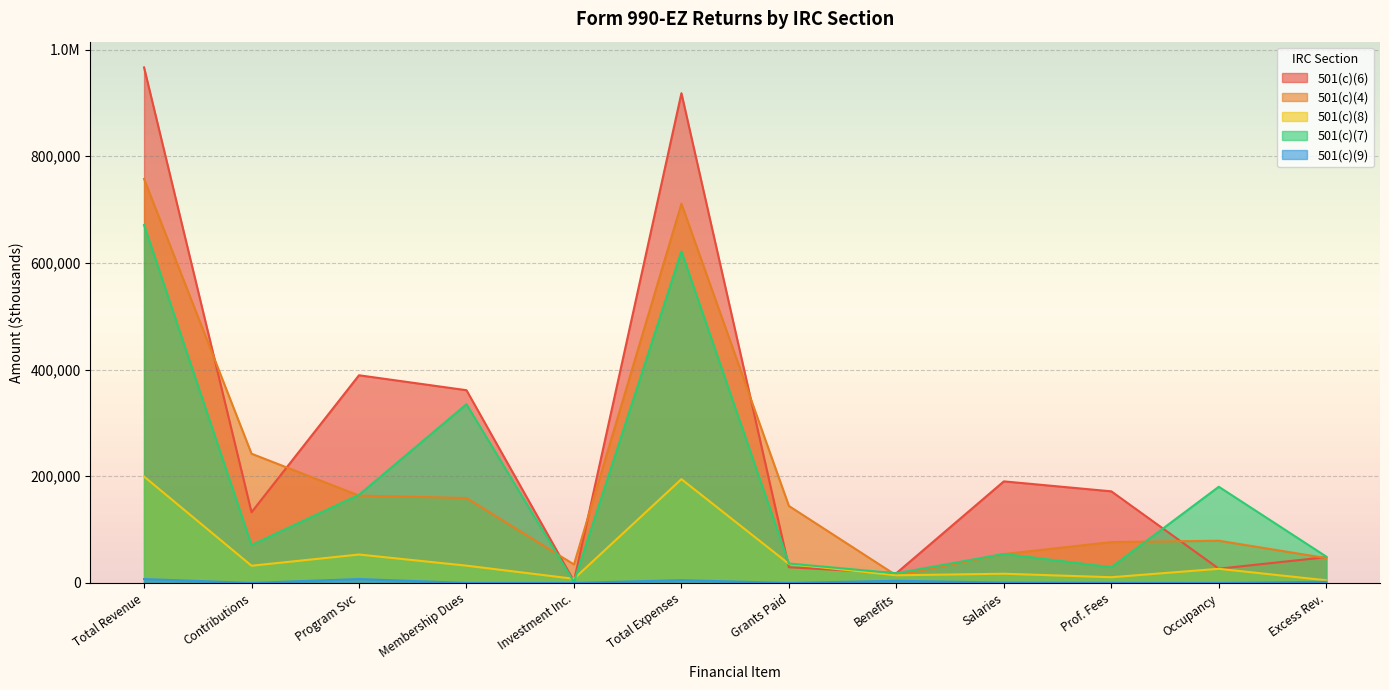

Does the chart display data point markers on the line(s)?

No